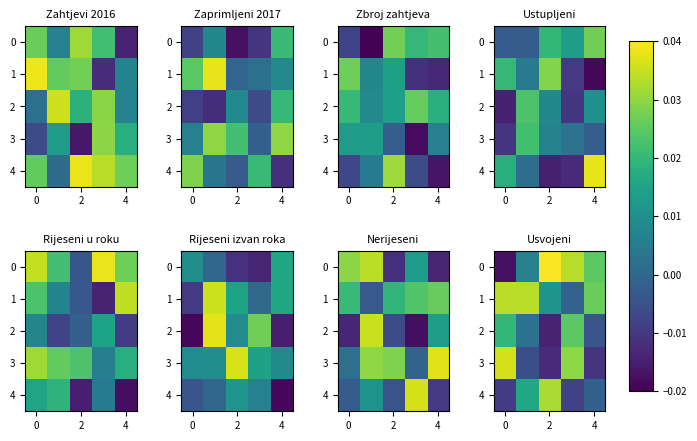

At how many categories does at least one series exceed 0?

5